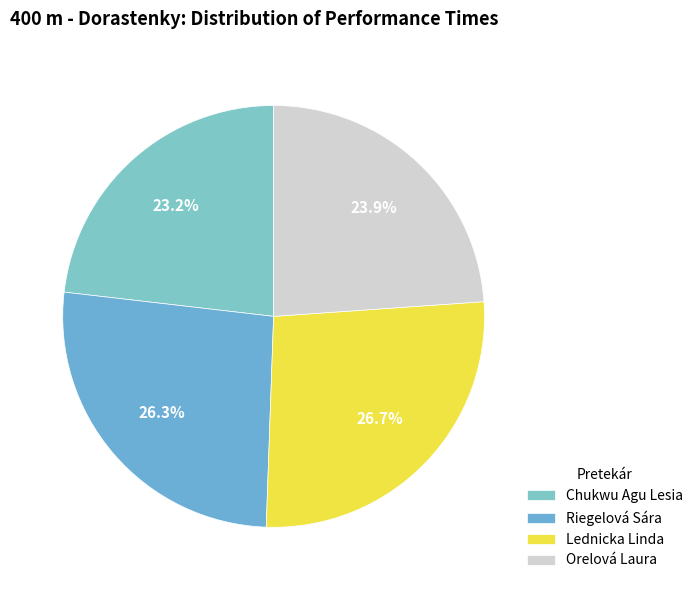

What percentage is the Chukwu Agu Lesia slice, to the nearest percent?

23%